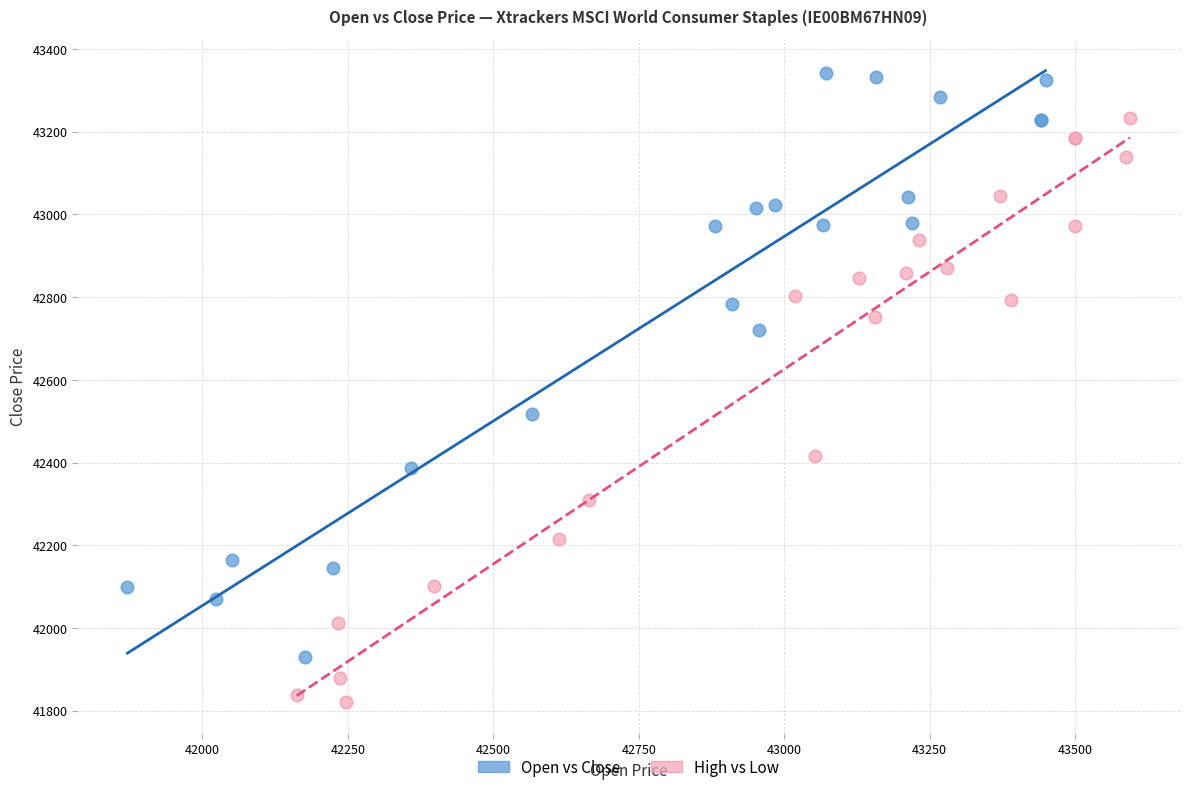

Which series reaches the maximum Y coordinate?

Open vs Close